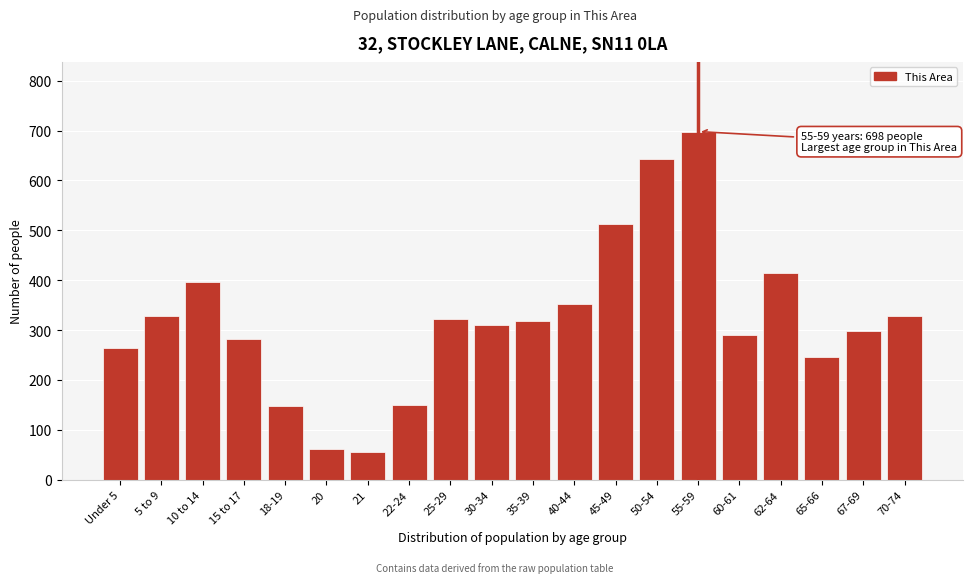

Where is the data nearest to the value 376?

10 to 14